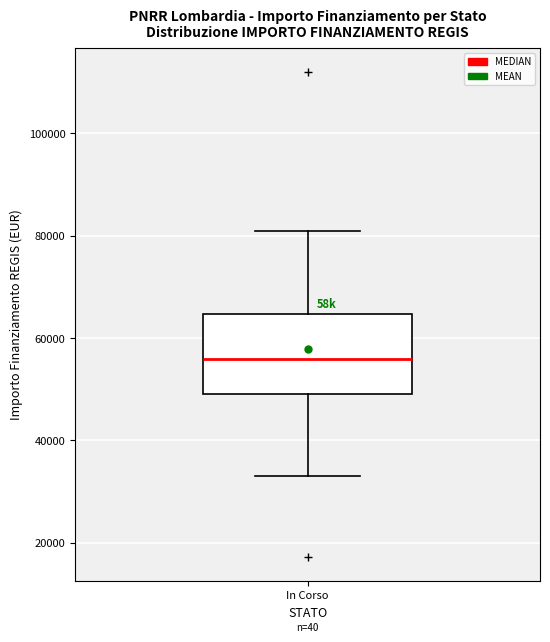

Where does the lower whisker of the box for In Corso end on the y-axis? The values are not printed on the chart, so give them approximately, as read against the axis.

32000